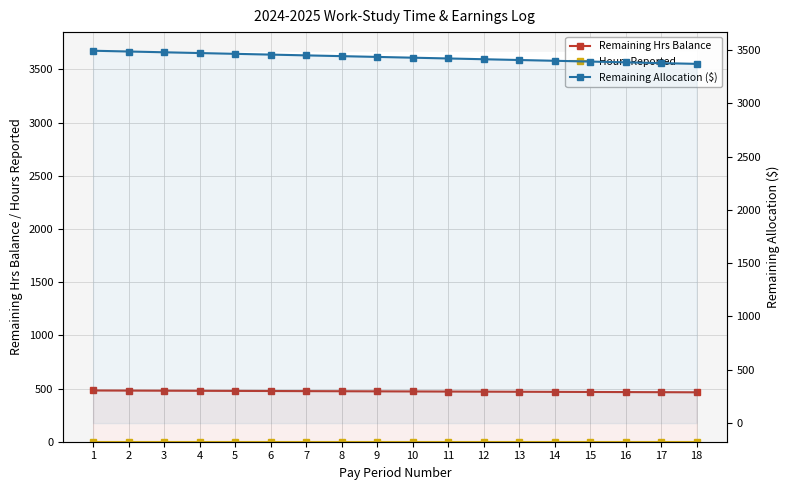

What are all the series names shown in the legend?

Remaining Hrs Balance, Hours Reported, Remaining Allocation ($)